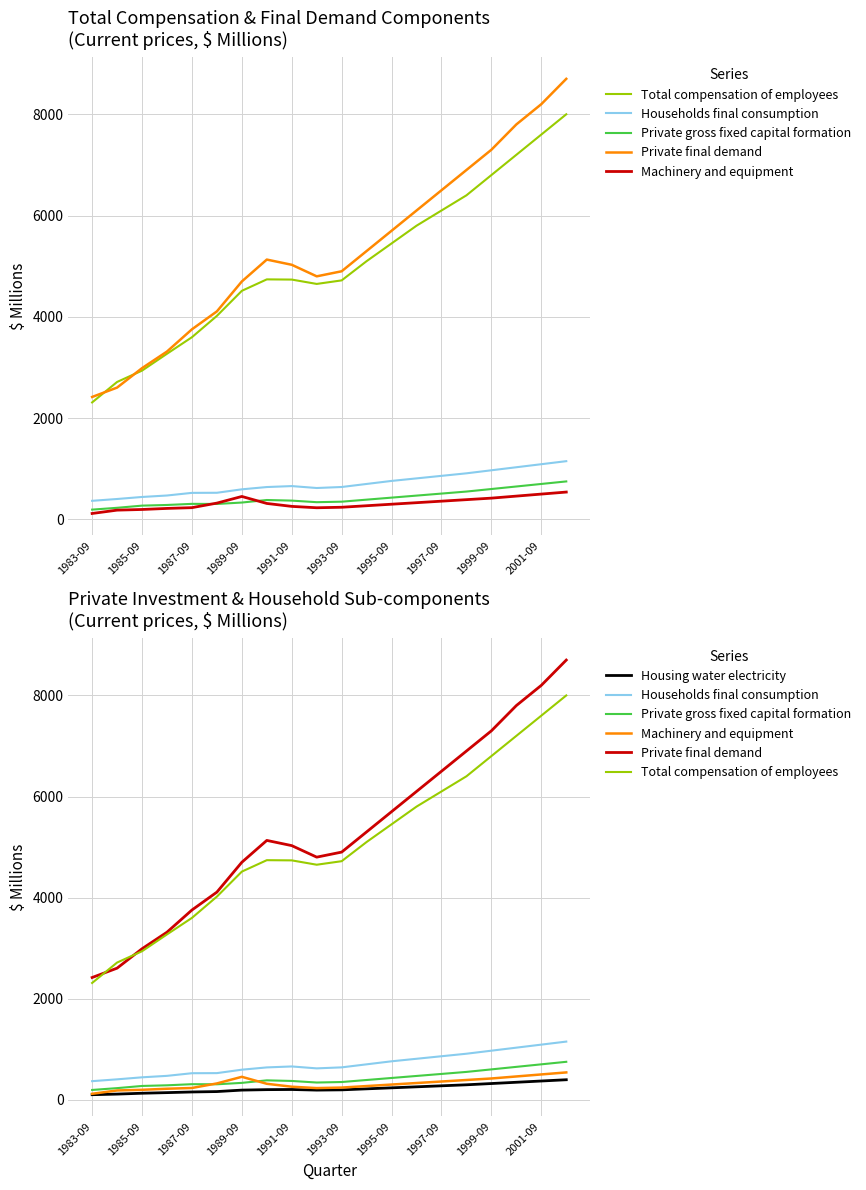

Is this an area chart (filled region under the line)?

No